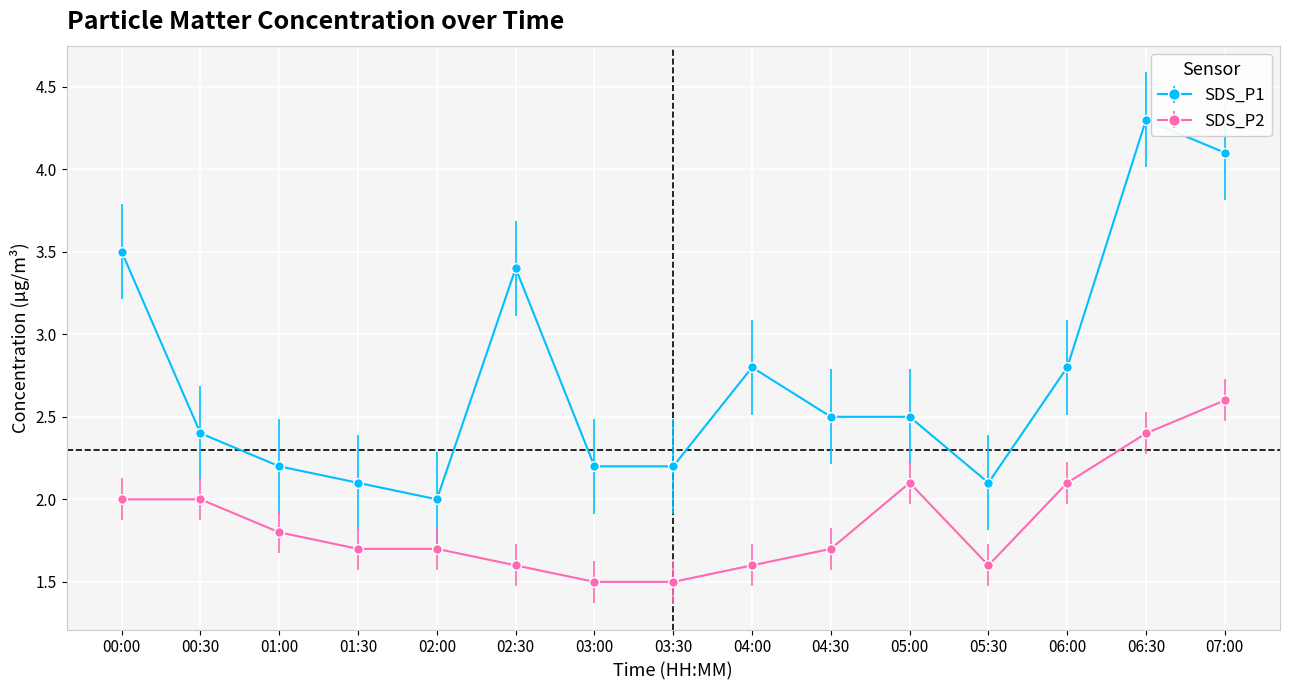

True or false: SDS_P1 and SDS_P2 intersect in this chart.

False